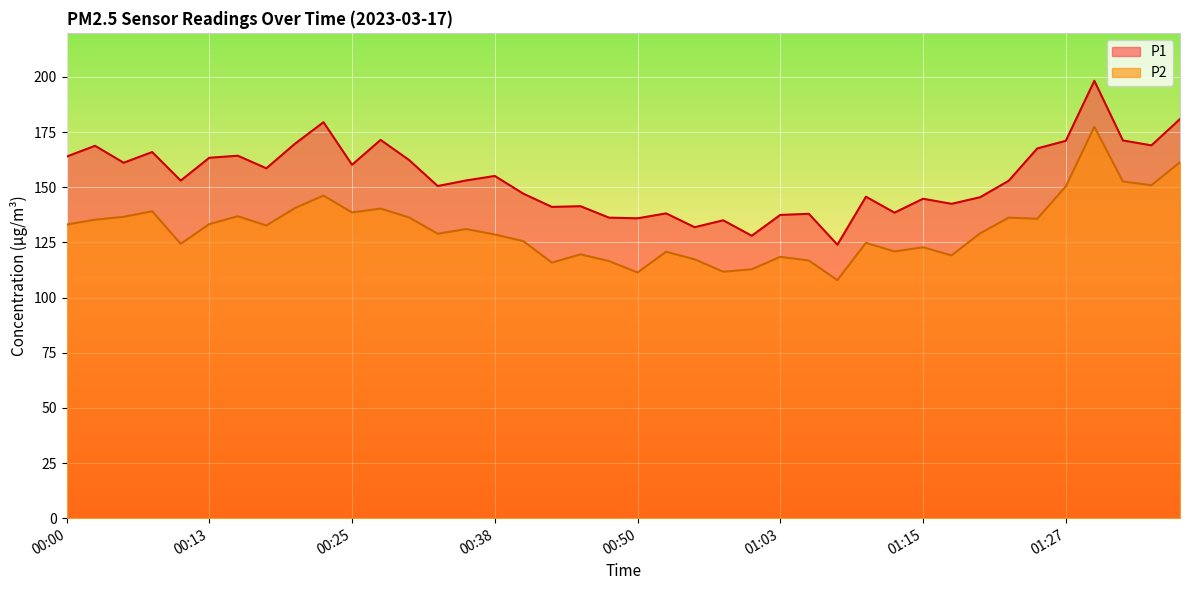

Where does the P1 series first go above 153?

00:00